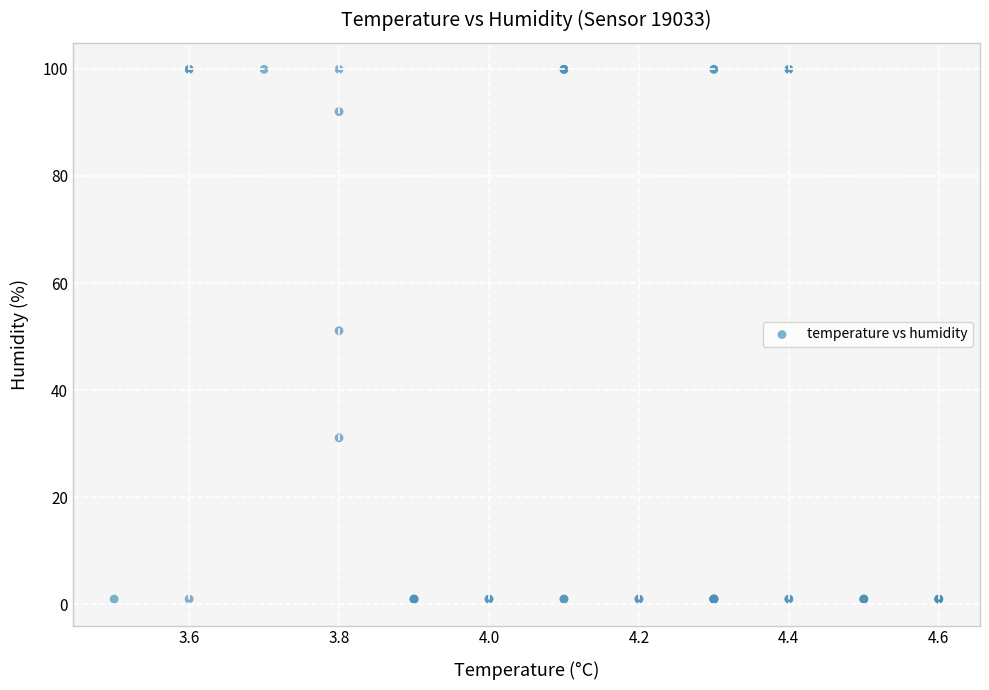

What Y value in the scatter plot is closest to 50?

51.1